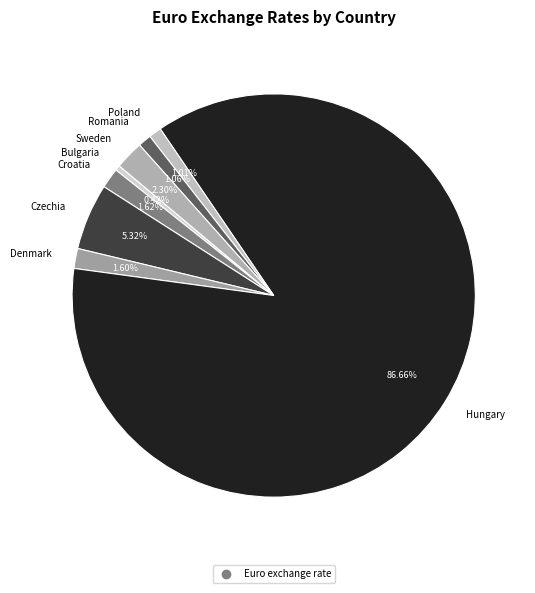

To the nearest percent, what portion does Croatia represent?

2%